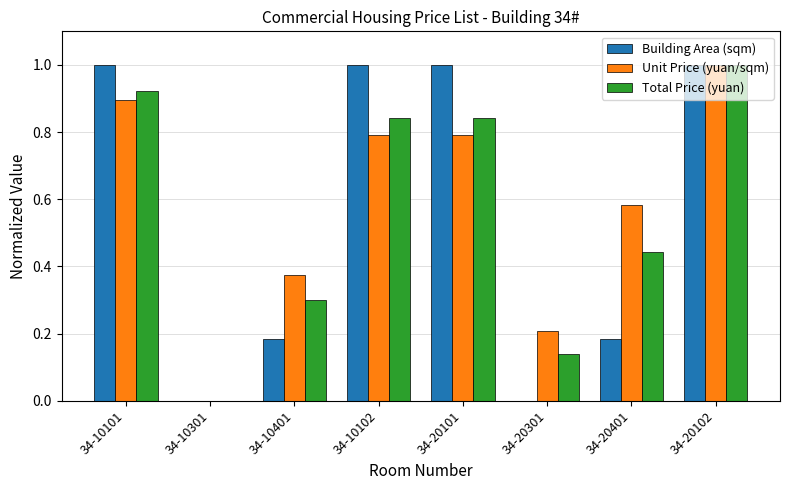

How many groups of bars are there?

8